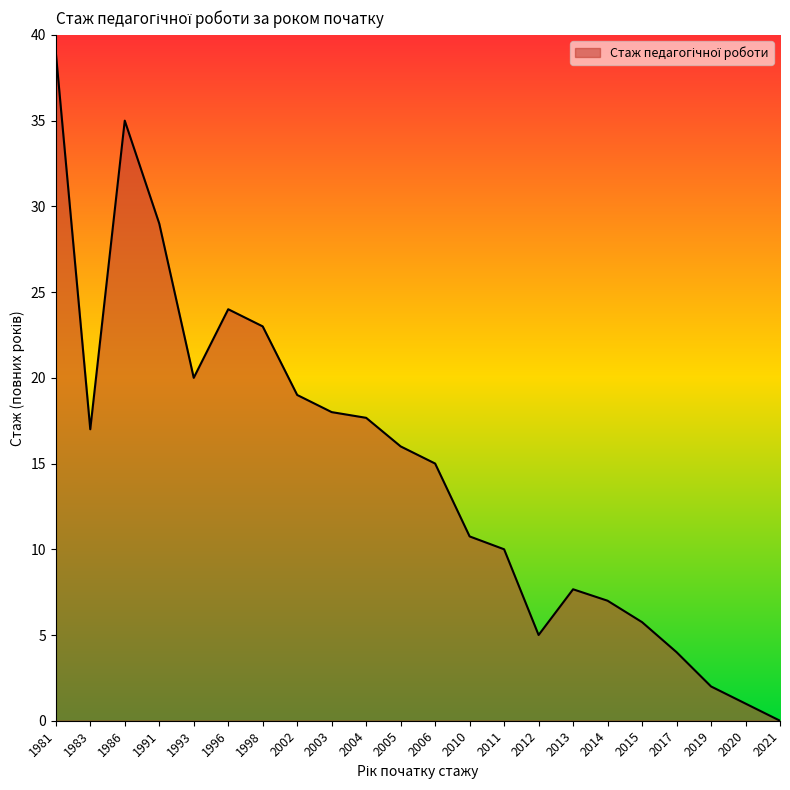

How many interior local peaks (higher than both neighbors) does the data have?

3